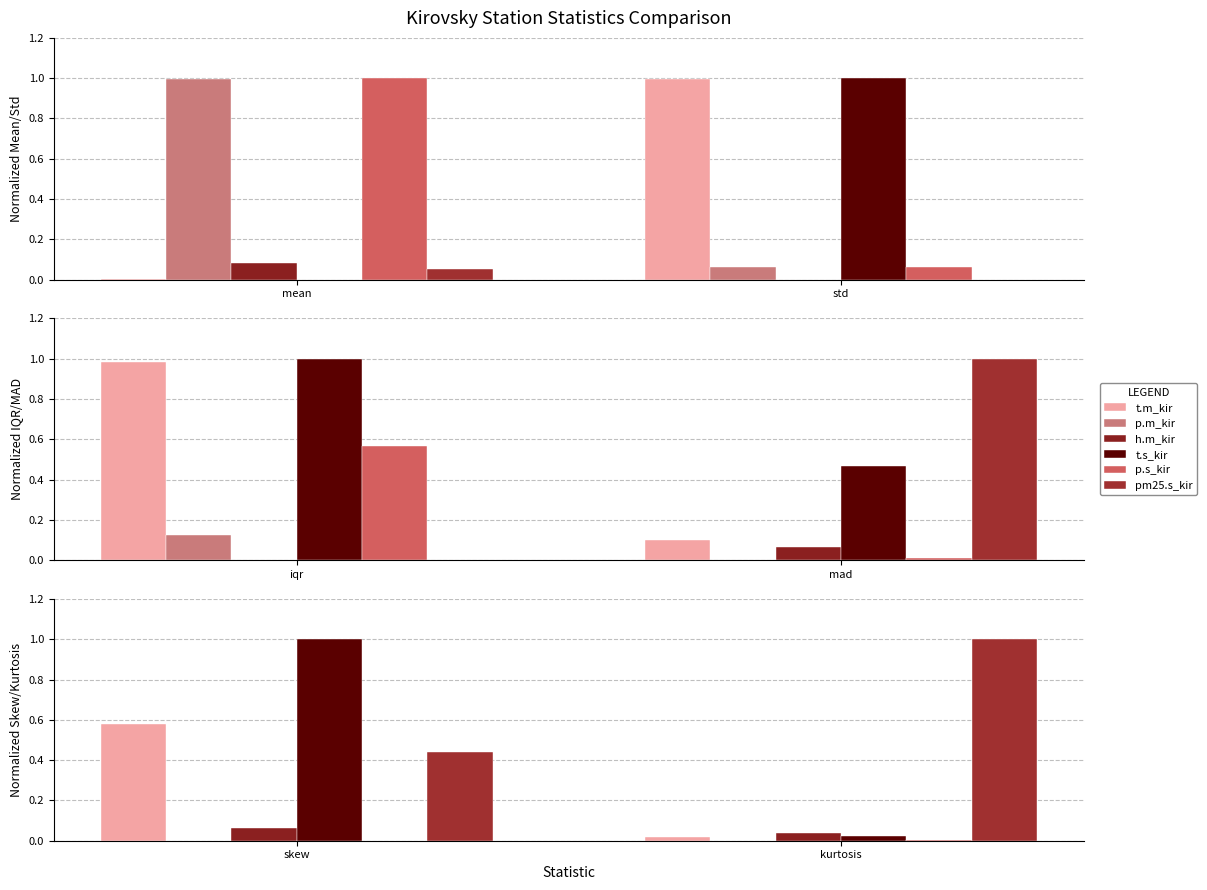

How many bars are there in each group?

6